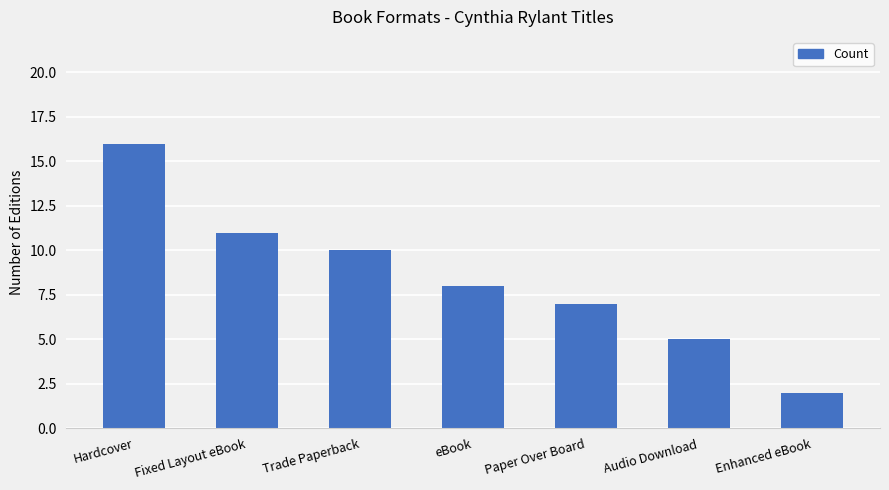

How many bars are there in total?

7